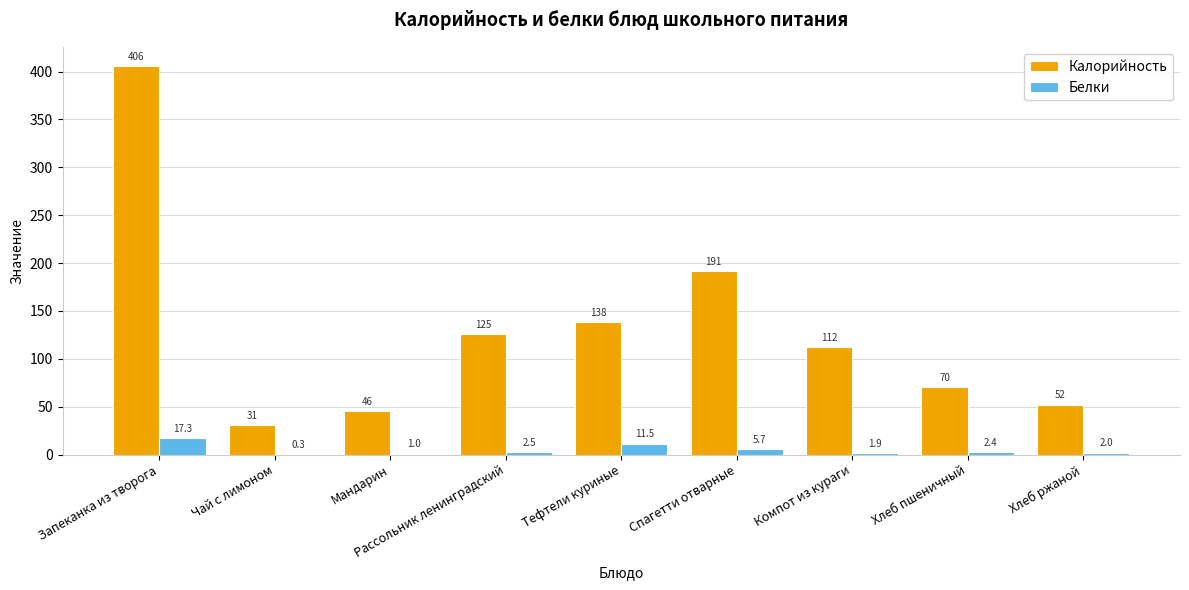

What are all the series names shown in the legend?

Калорийность, Белки